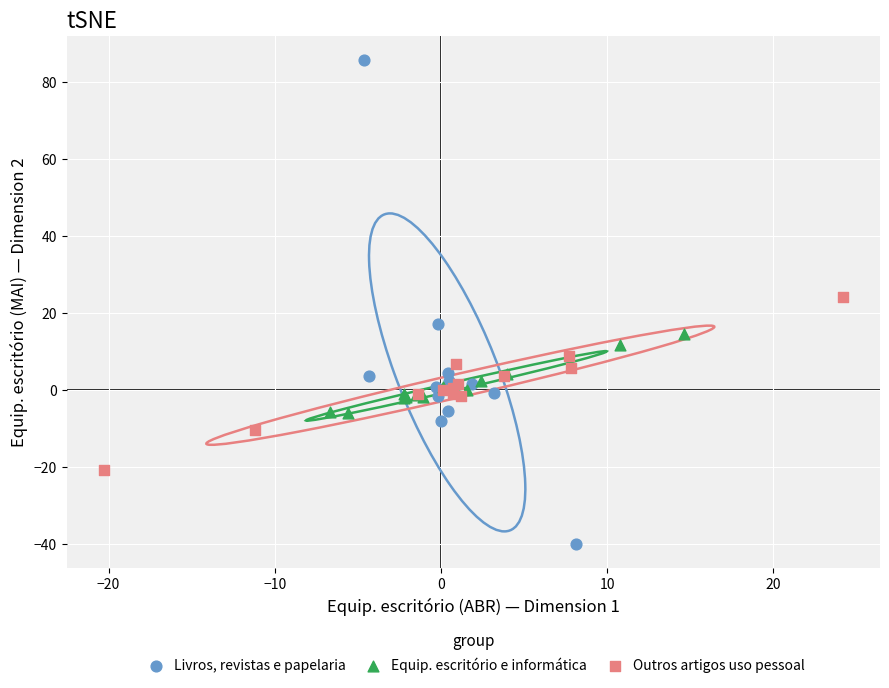

Which series reaches the minimum Y coordinate?

Livros, revistas e papelaria